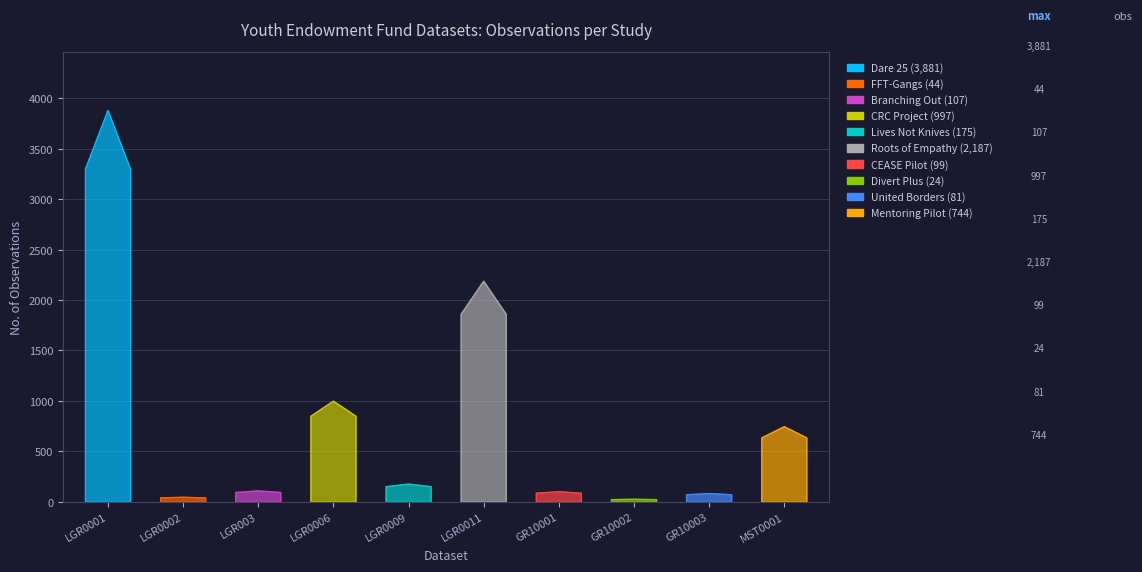

What position from the right is LGR0001?

10